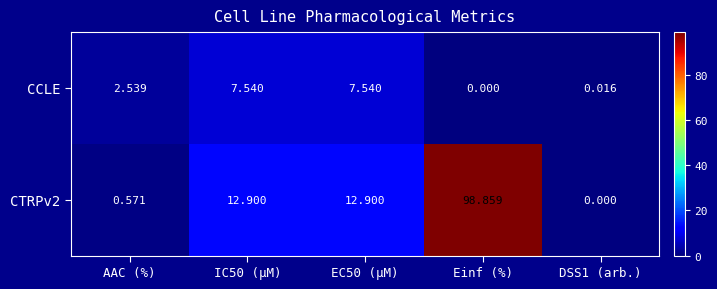

Which series has the largest total across all categories?

CTRPv2